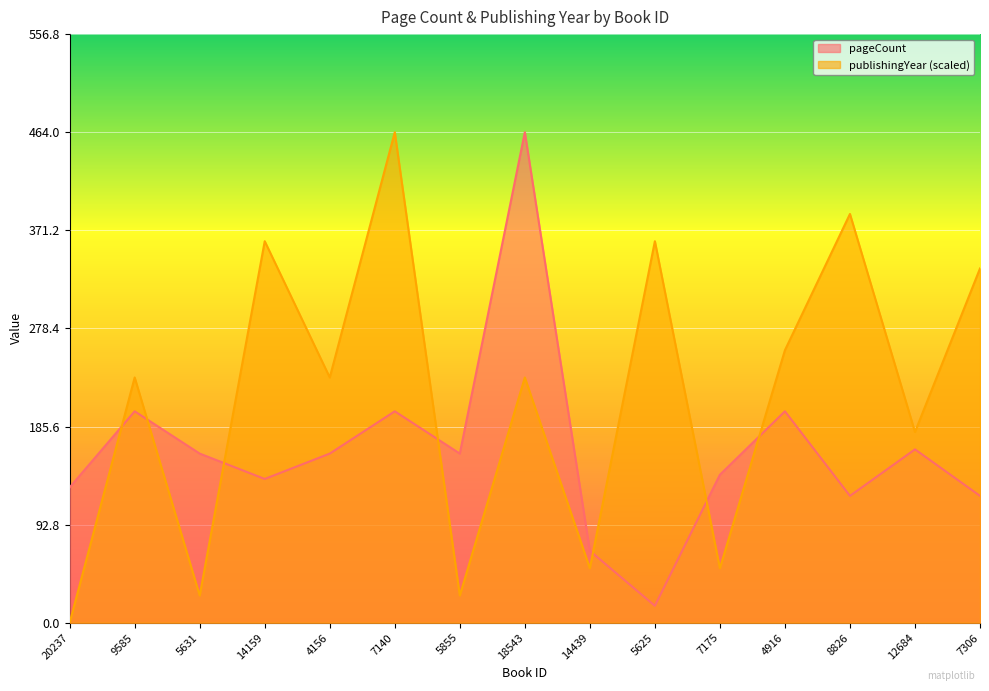

Which category has the lowest value in the pageCount series?

5625